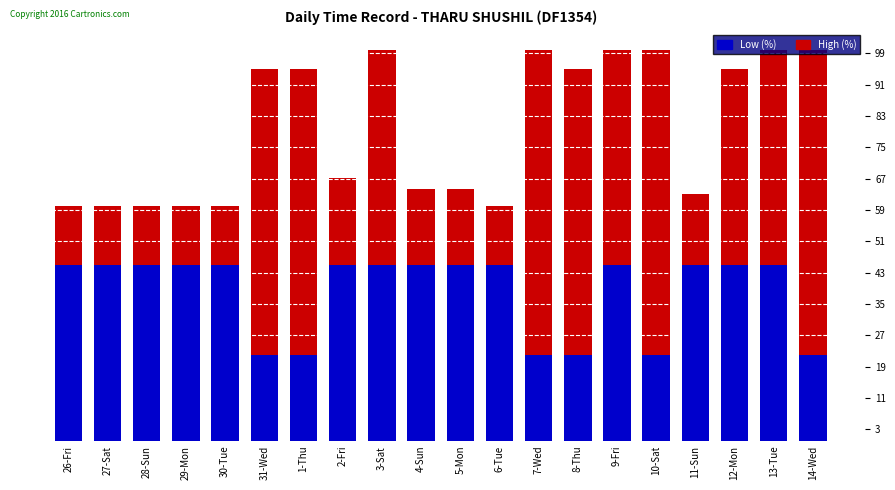

Is it true that Low (%) equals 13.4 at 10-Sat?

False